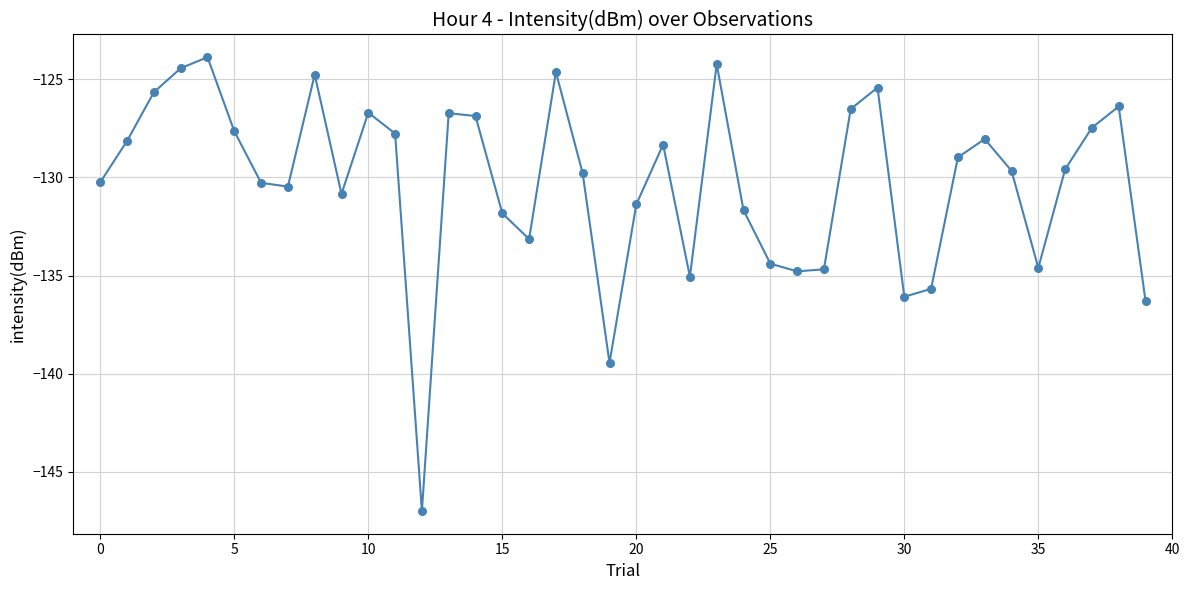

What is the greatest value displayed?

-123.9